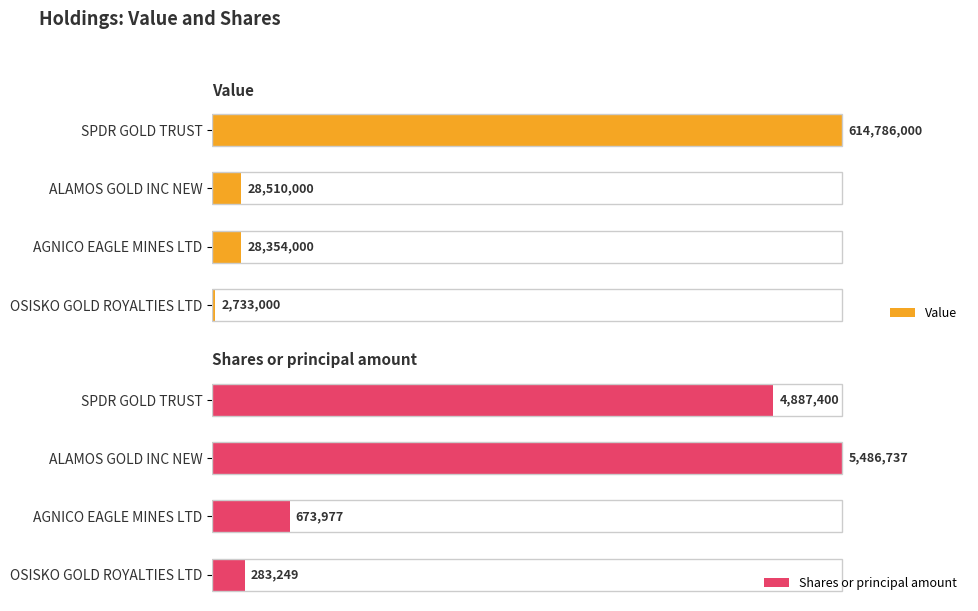

How many bars are there in total?

8